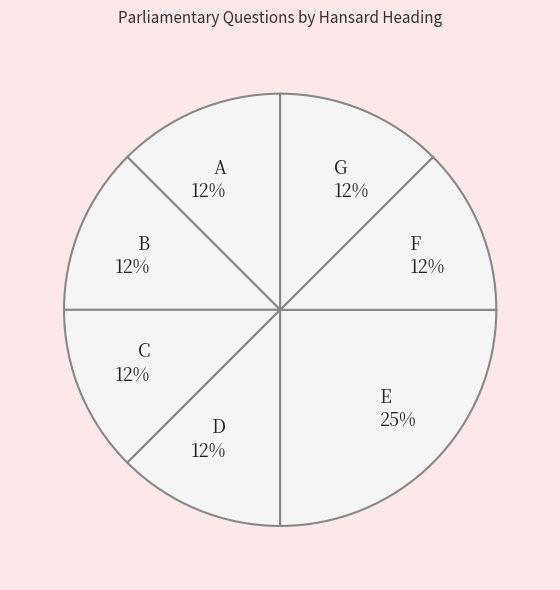

Is there any slice that represents more than half of the pie?

No